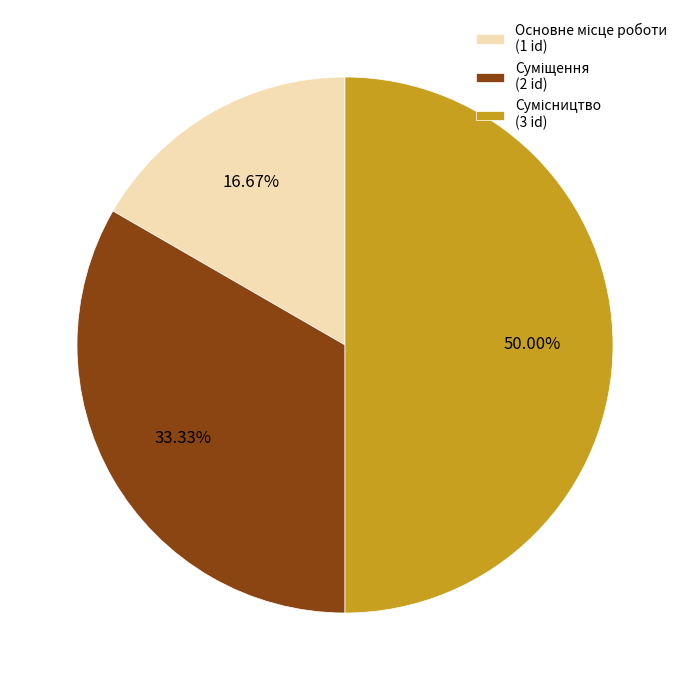

How many segments does this pie chart have?

3